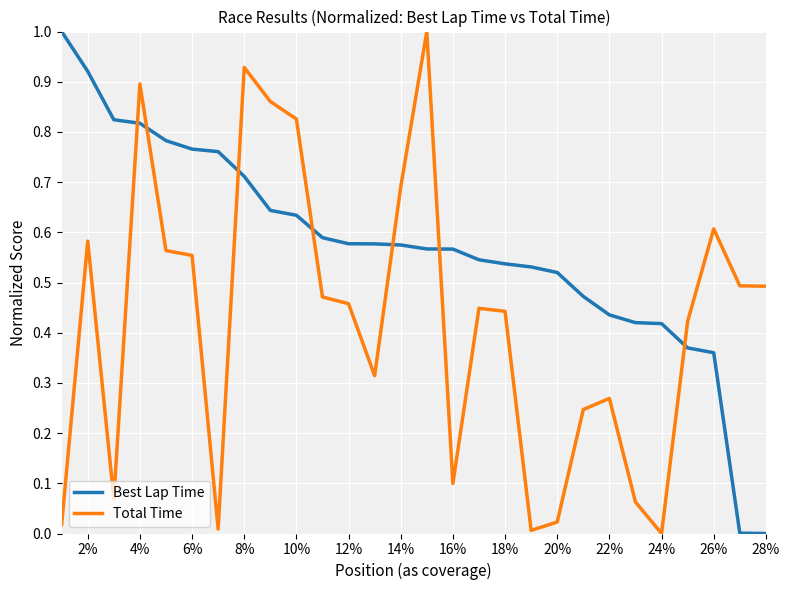

What is the difference between the maximum and minimum values in the Best Lap Time series?

1.0